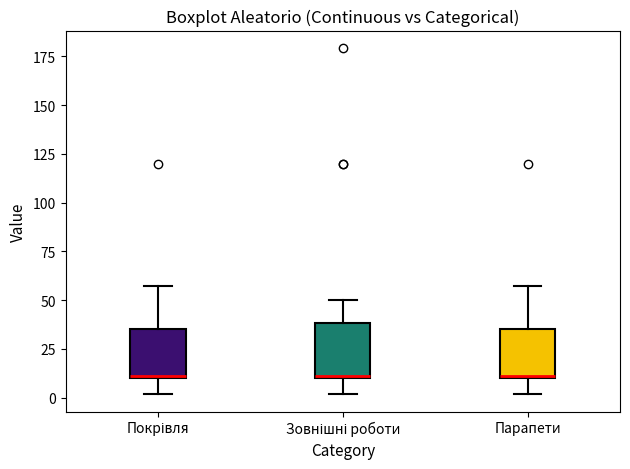

Where does the upper whisker of the box for Парапети end on the y-axis? The values are not printed on the chart, so give them approximately, as read against the axis.

60